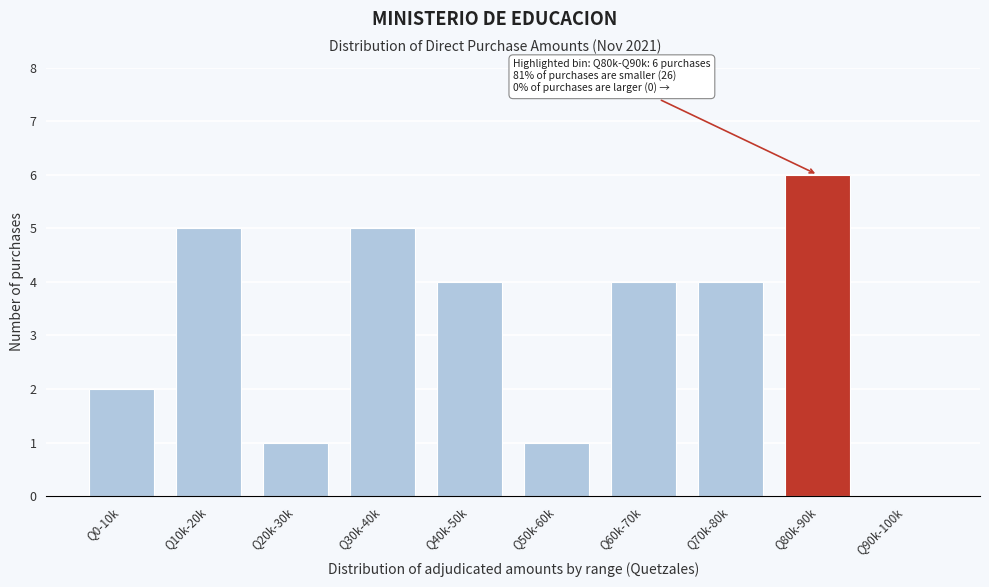

Reading left to right, what are all the values shown in this chart?

Q0-10k=2	Q10k-20k=5	Q20k-30k=1	Q30k-40k=5	Q40k-50k=4	Q50k-60k=1	Q60k-70k=4	Q70k-80k=4	Q80k-90k=6	Q90k-100k=0